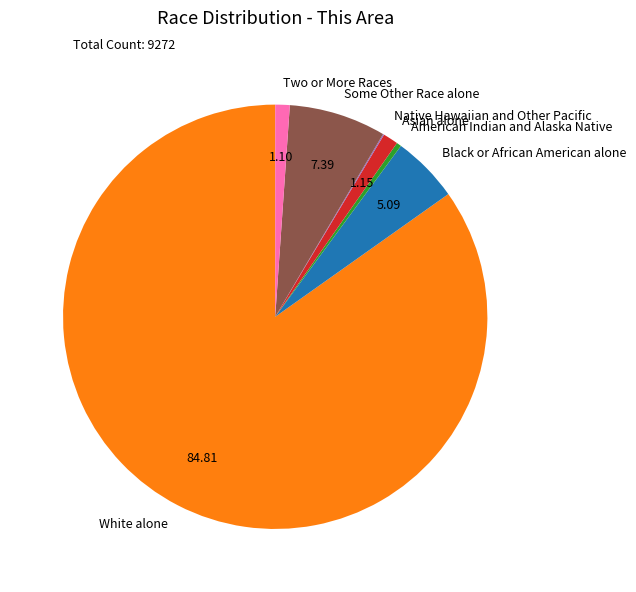

What is the largest slice in the pie chart?

White alone